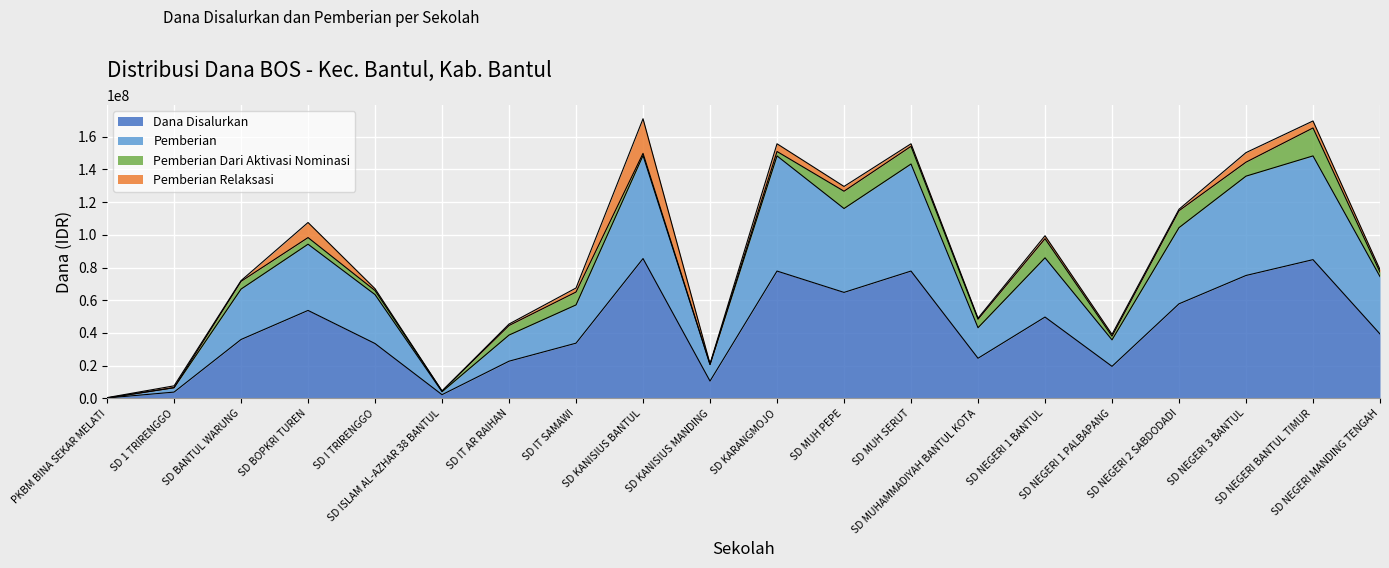

What is the maximum value for Dana Disalurkan?

85500000